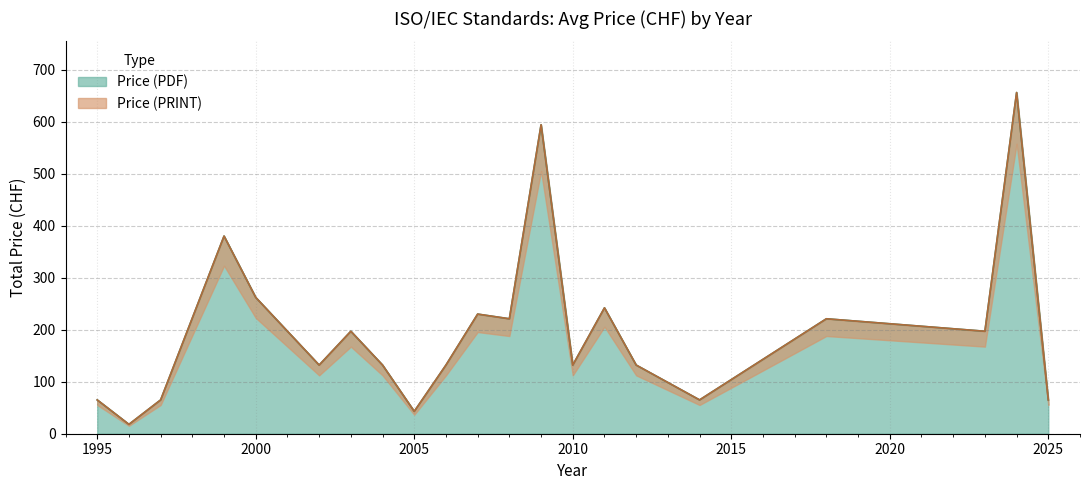

What is the lowest value of the Price (PDF) series?

18